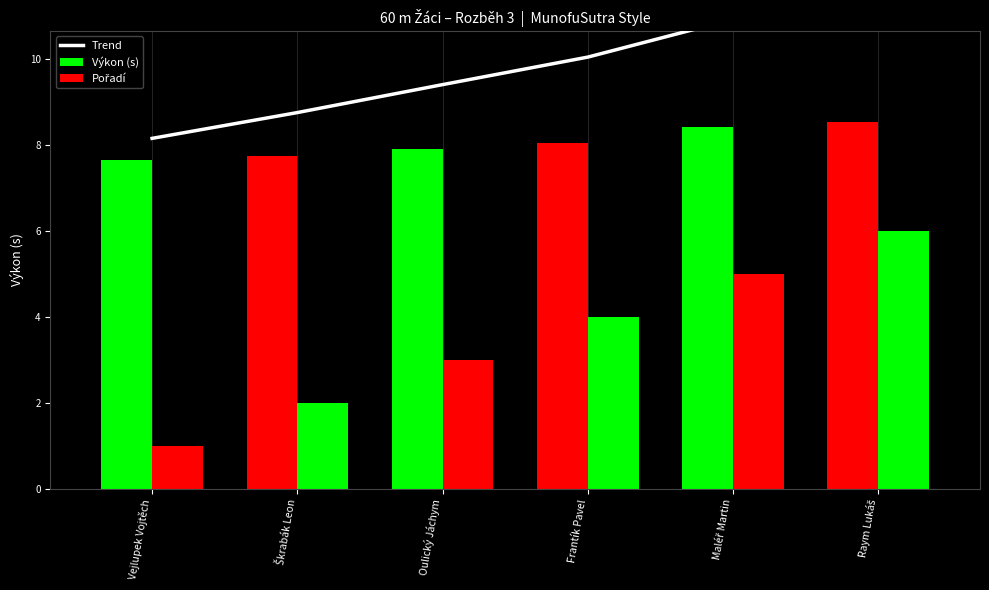

Does the chart contain stacked bars?

No